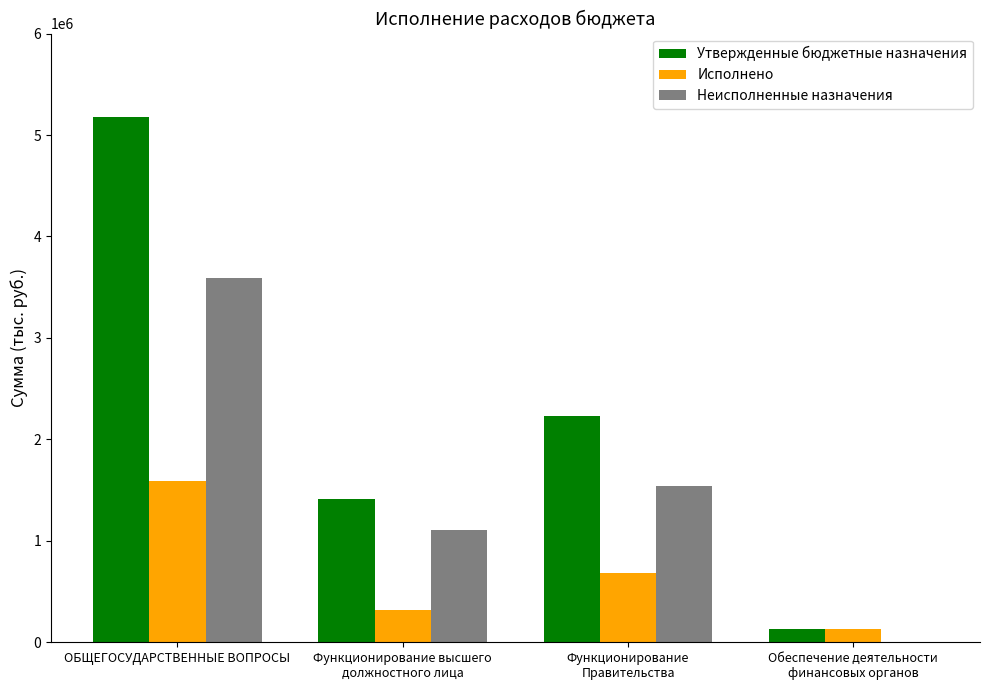

What is the maximum value for Неисполненные назначения?

3586179.7